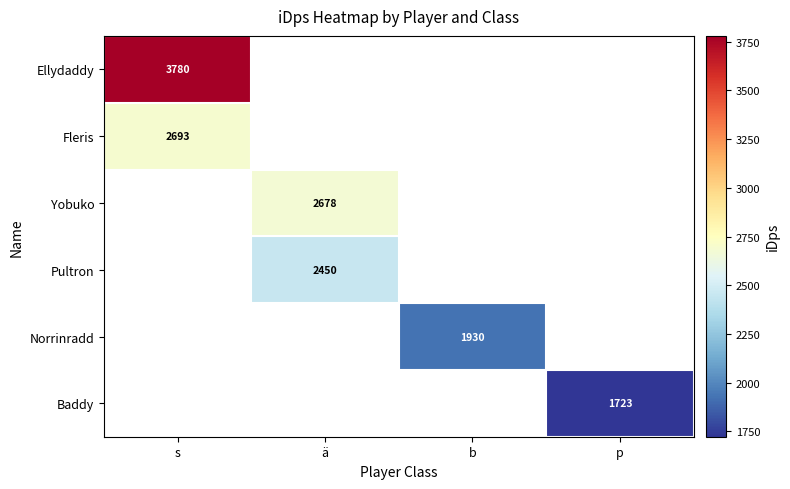

What is the smallest value displayed?

1722.7